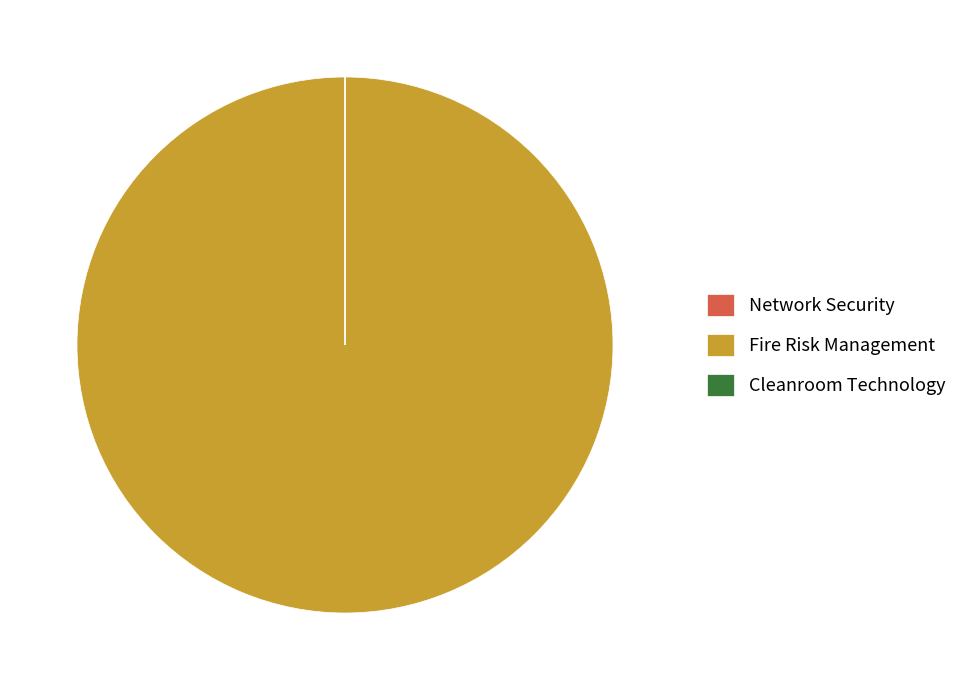

Does any single category account for the majority?

Yes